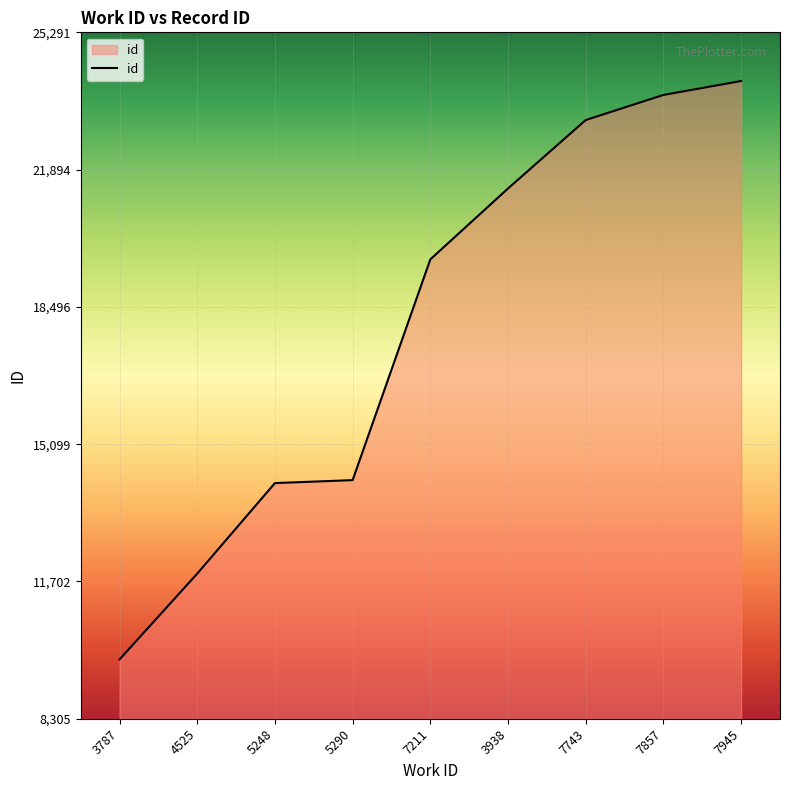

The value at 3938 is 21428. True or false?

True